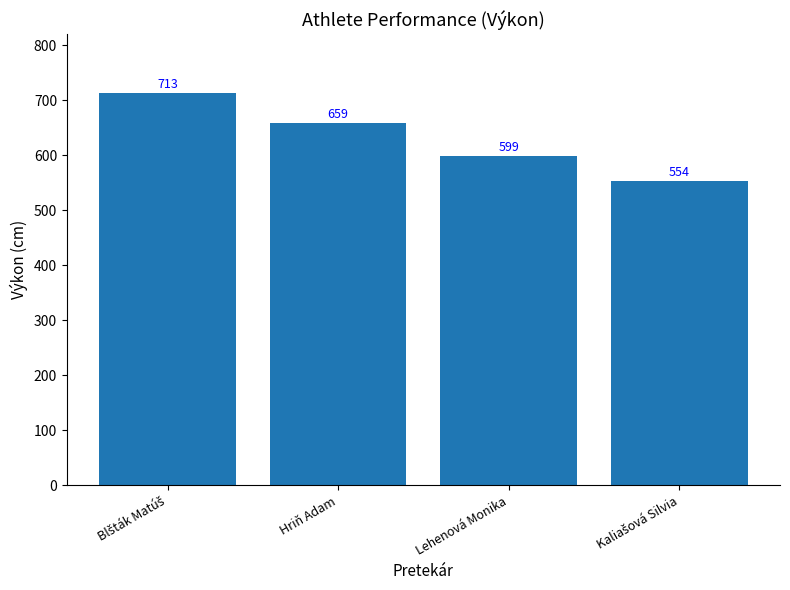

How many values are between 599 and 713?

3